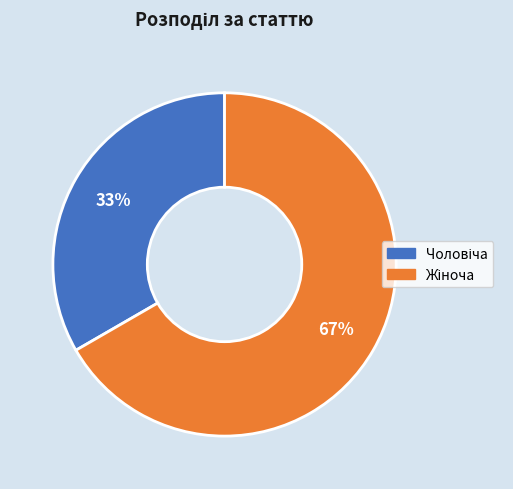

To the nearest percent, what is the average slice percentage?

50%